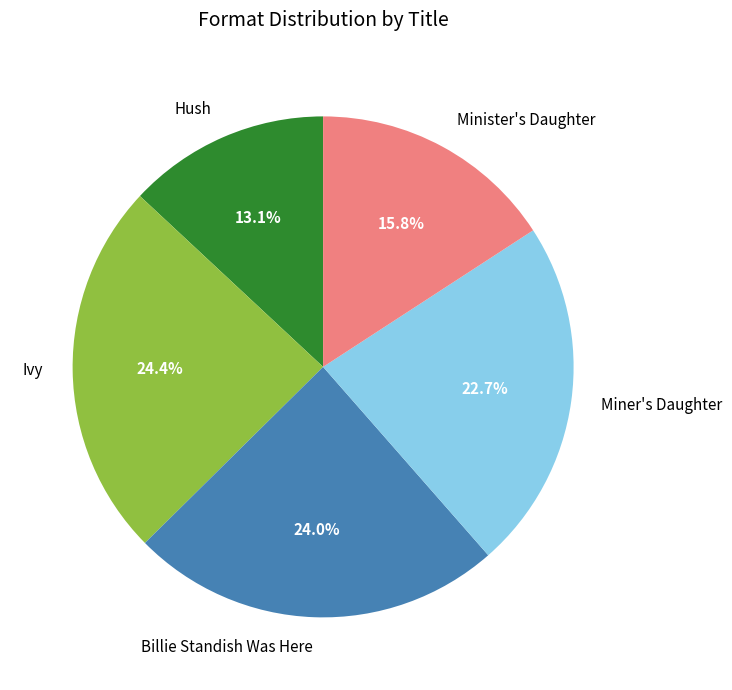

Do Billie Standish Was Here and Minister's Daughter together represent more than half of the pie?

No